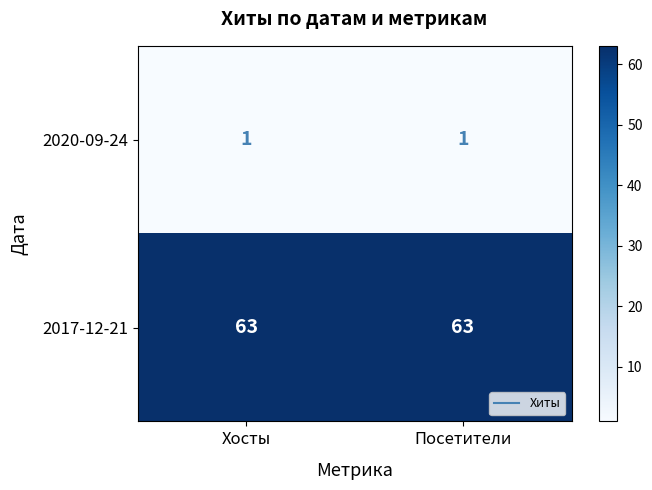

How many data points does each series have?

2